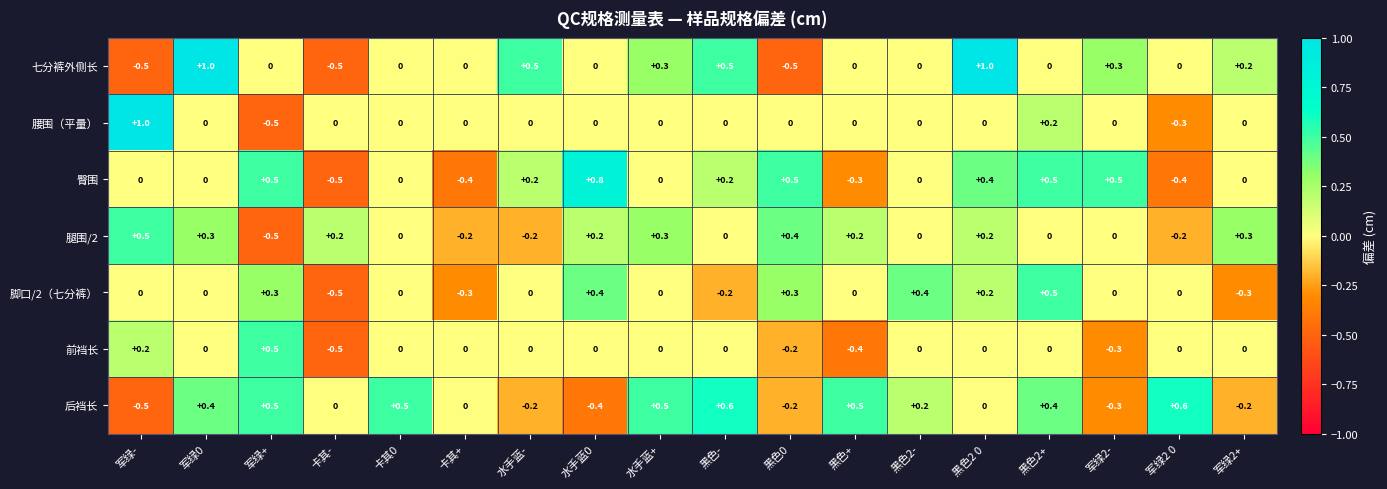

The value of 脚口/2（七分裤） at 军绿2 0 is 0.0. True or false?

True